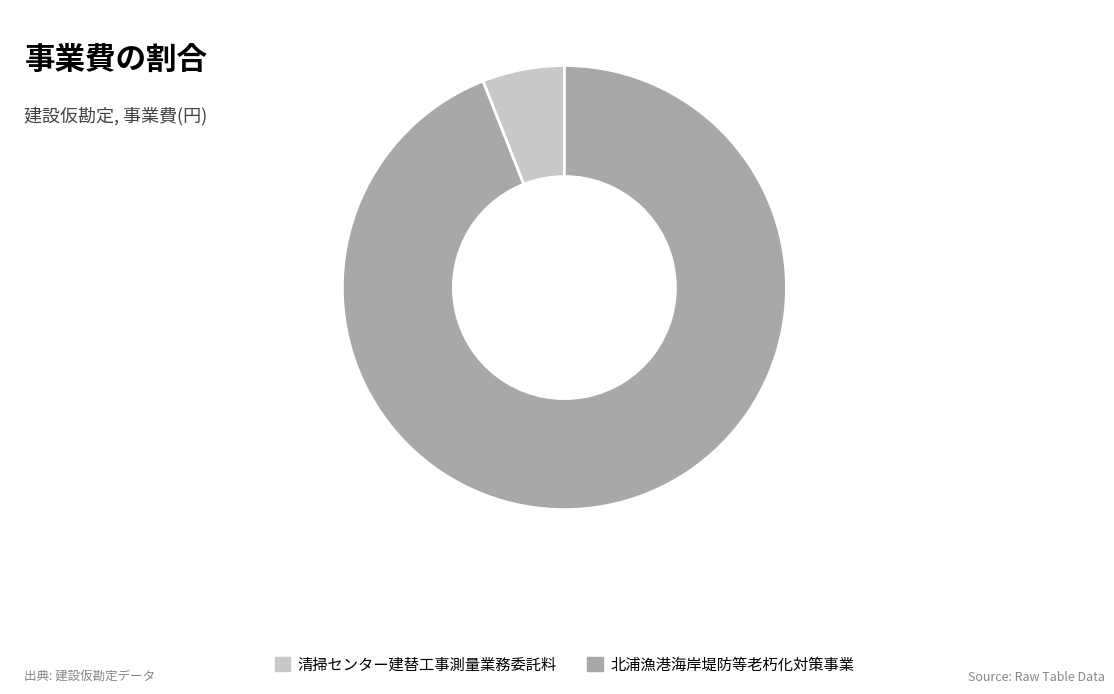

Which category accounts for the majority?

北浦漁港海岸堤防等老朽化対策事業